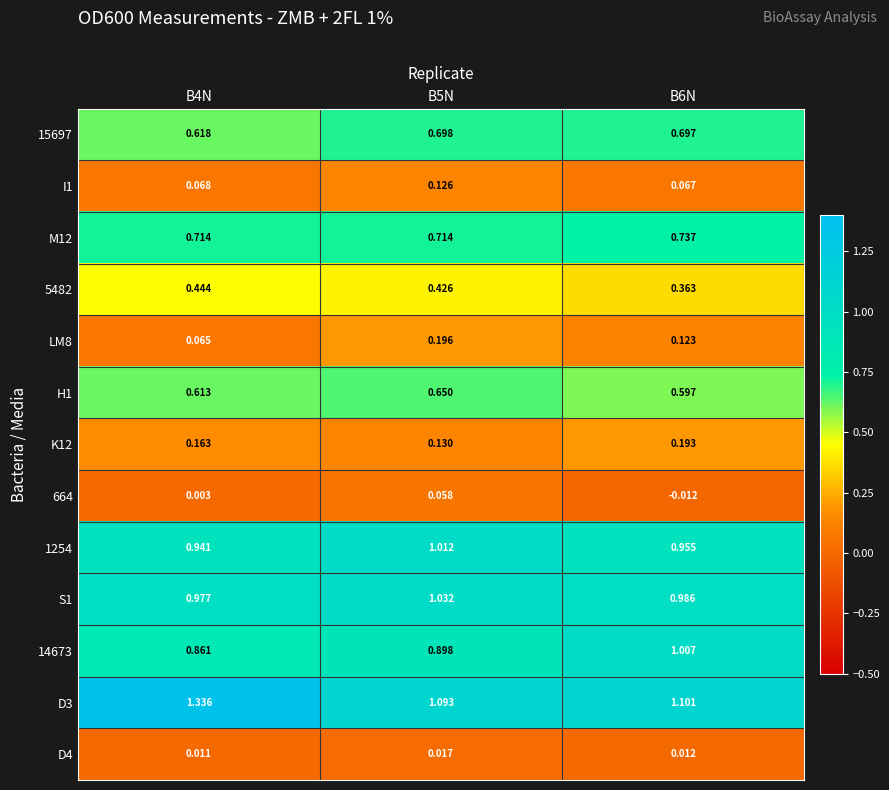

Is the value of 5482 at B5N greater than the value of D3 at B6N?

No